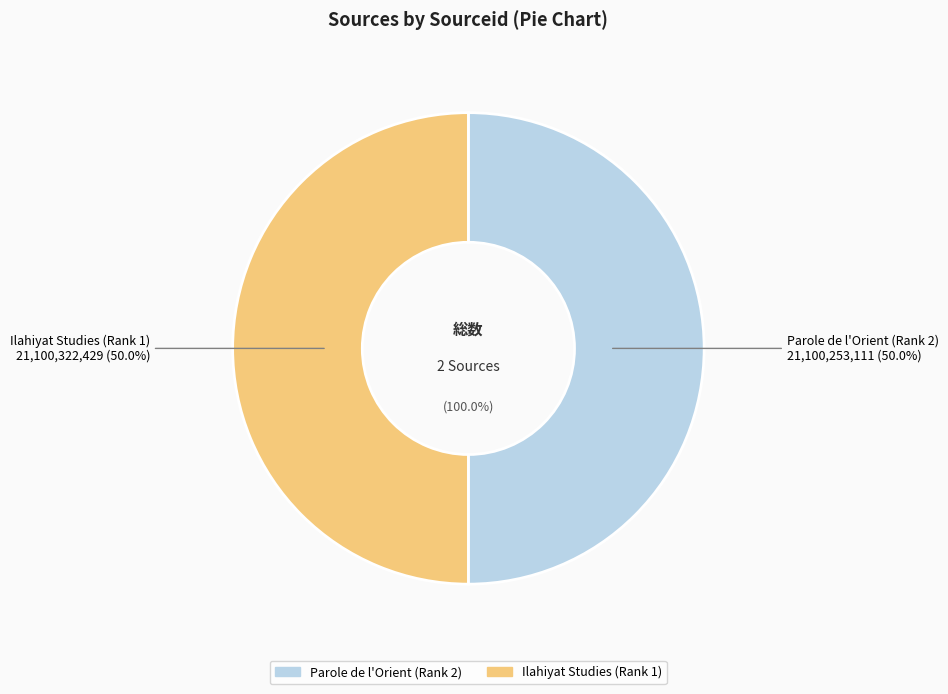

How many slices are in this pie chart?

2